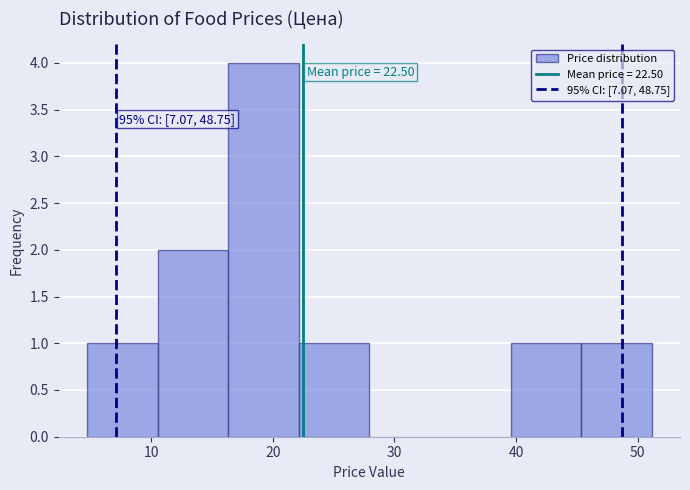

Over which range of the x-axis is the bar tallest?

16 to 22